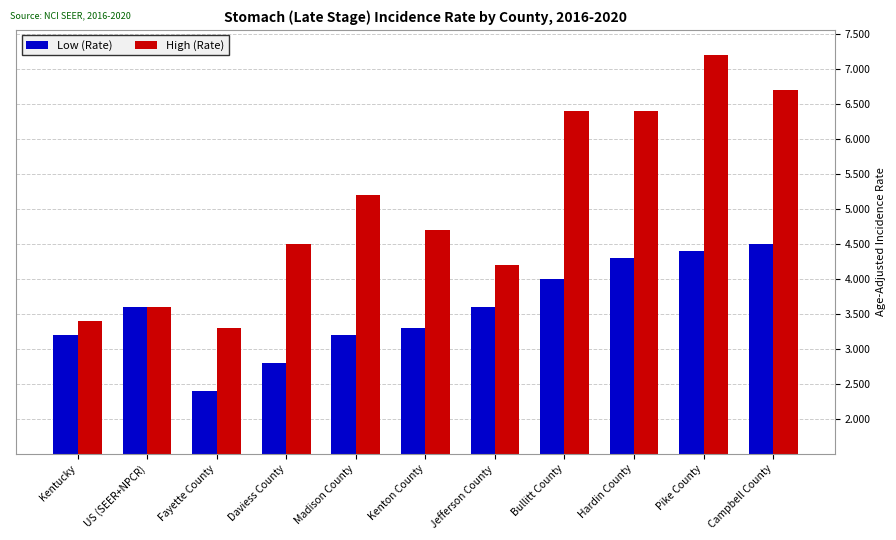

How many bars are there in total?

22